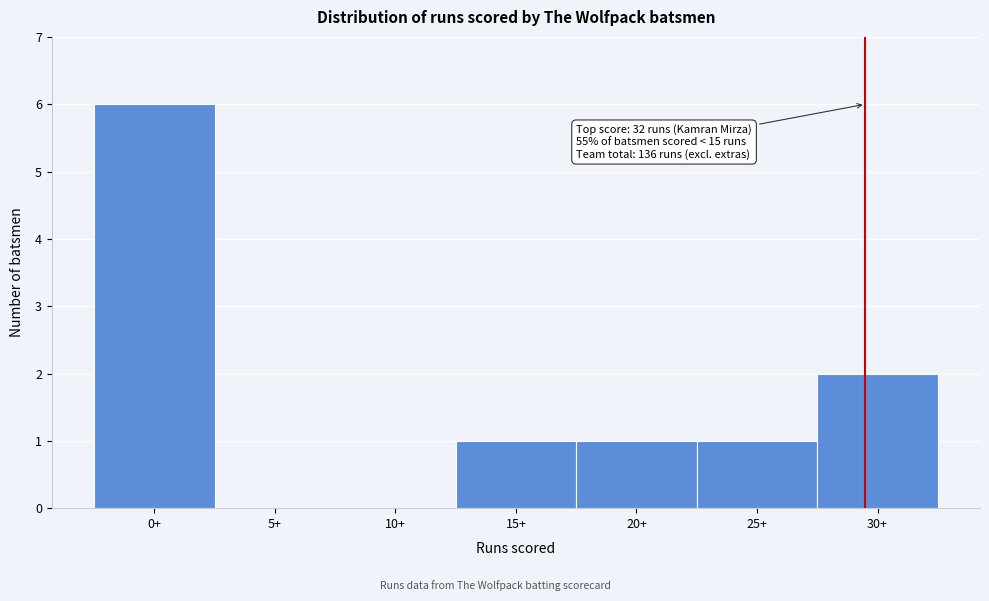

Reading left to right, extract all data points from this chart.

0+=6	5+=0	10+=0	15+=1	20+=1	25+=1	30+=2